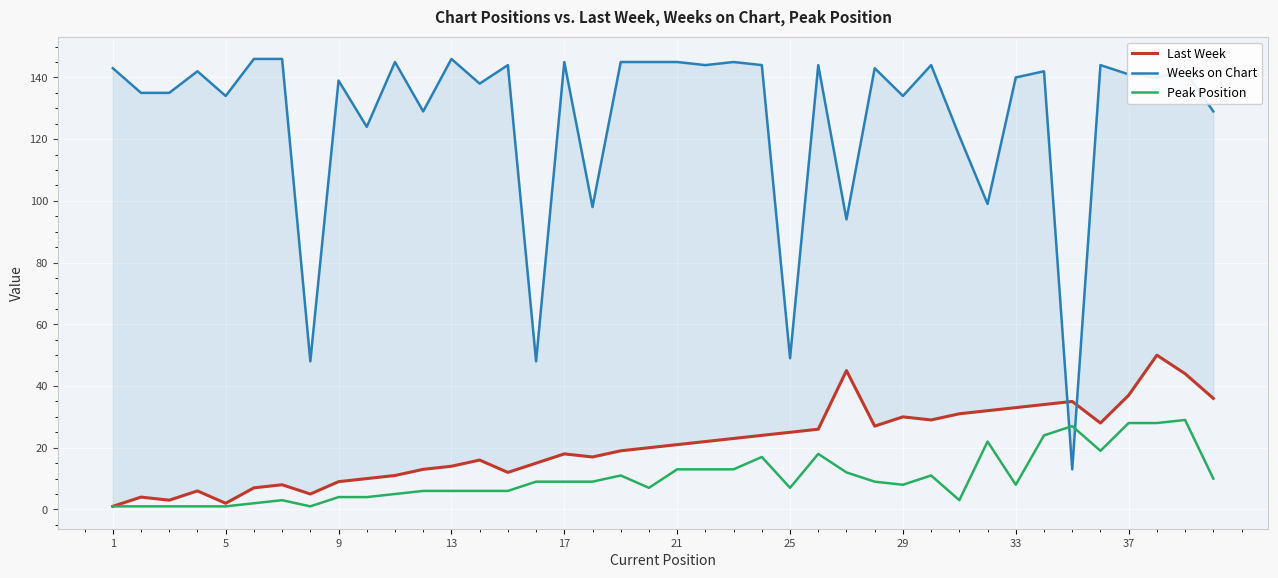

The Peak Position series shows 7 at 25. True or false?

True